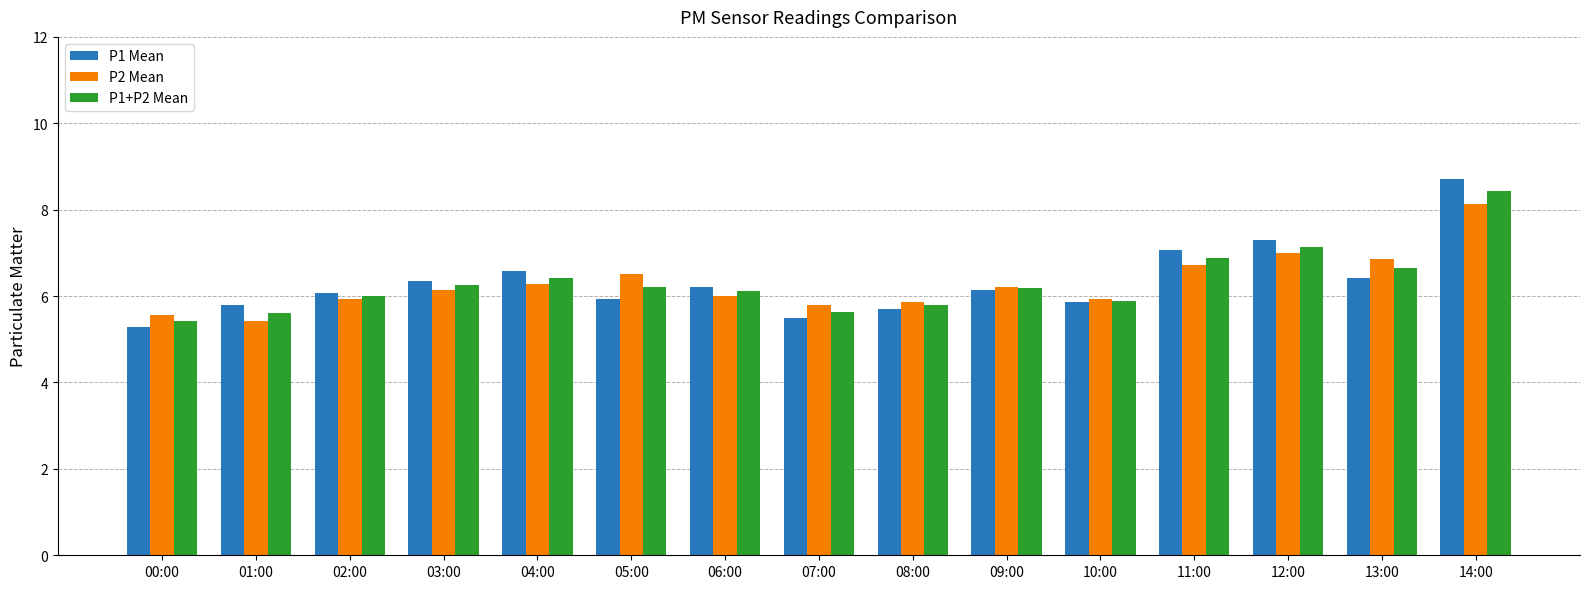

Which category has the lowest value across all series?

00:00